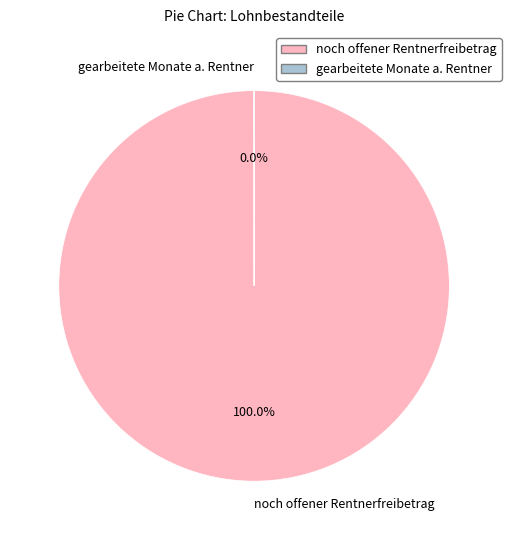

Which category has the biggest portion of the pie?

noch offener Rentnerfreibetrag